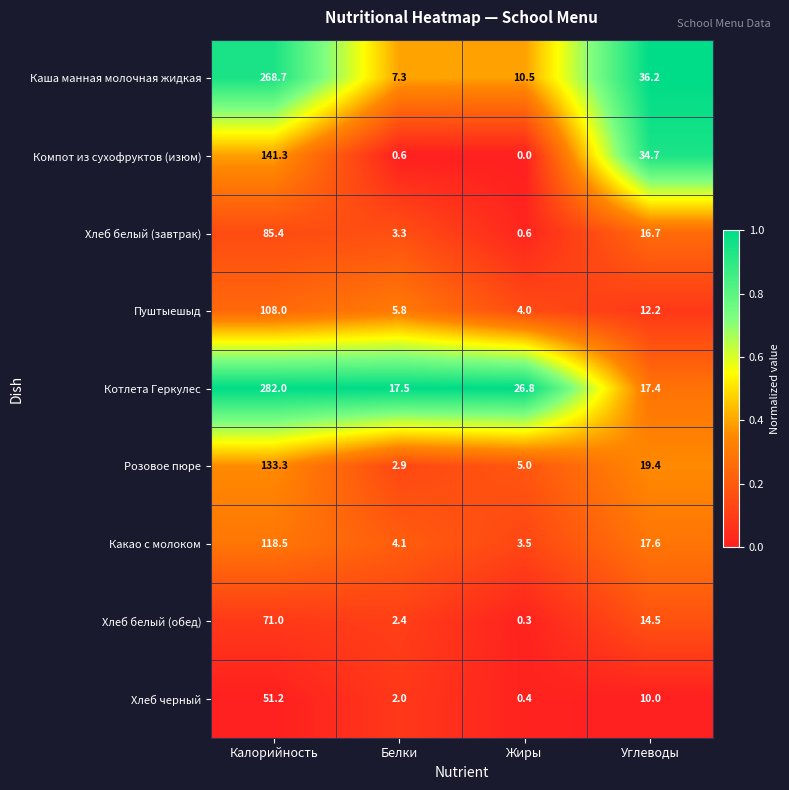

What is the total value across all series at Белки?

45.9